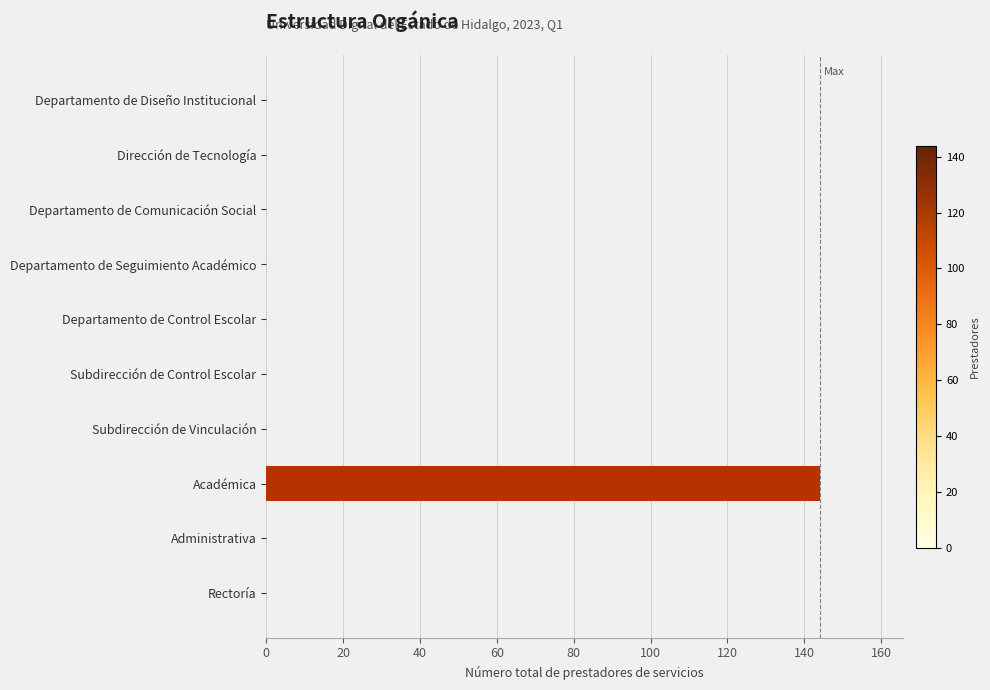

Is it true that the value at Subdirección de Control Escolar is -72?

False